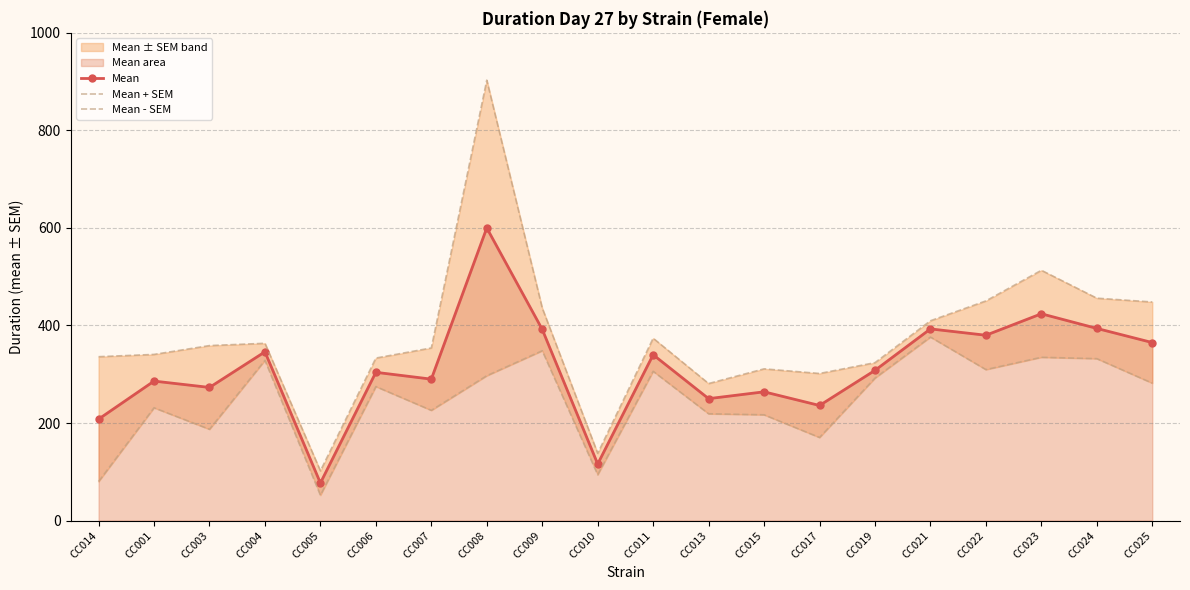

Rank the categories by Mean + SEM value from lowest to highest.

CC005, CC010, CC013, CC017, CC015, CC019, CC006, CC014, CC001, CC007, CC003, CC004, CC011, CC021, CC009, CC025, CC022, CC024, CC023, CC008